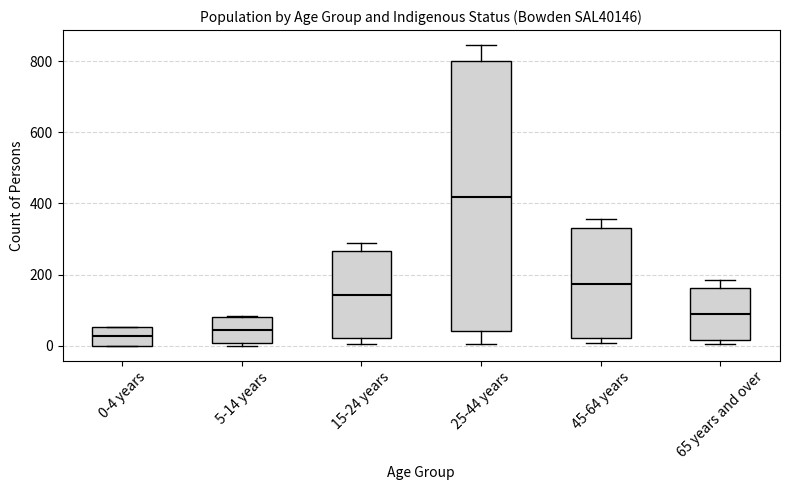

Where is the lower edge of the box for 0-4 years on the y-axis? The values are not printed on the chart, so give them approximately, as read against the axis.

0